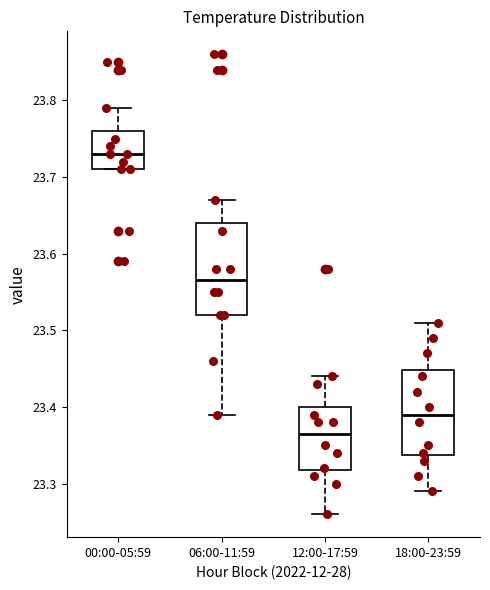

Reading left to right, transcribe this box plot: for each box, give where its median line is, the range the box spans, and where its two whiskers end, as read against the y-axis. The values are not printed on the chart, so give them approximately, as read against the axis.

00:00-05:59: median 23.73, box 23.71 to 23.76, whiskers 23.71 to 23.79
06:00-11:59: median 23.57, box 23.52 to 23.64, whiskers 23.39 to 23.67
12:00-17:59: median 23.37, box 23.32 to 23.40, whiskers 23.26 to 23.44
18:00-23:59: median 23.39, box 23.34 to 23.45, whiskers 23.29 to 23.51